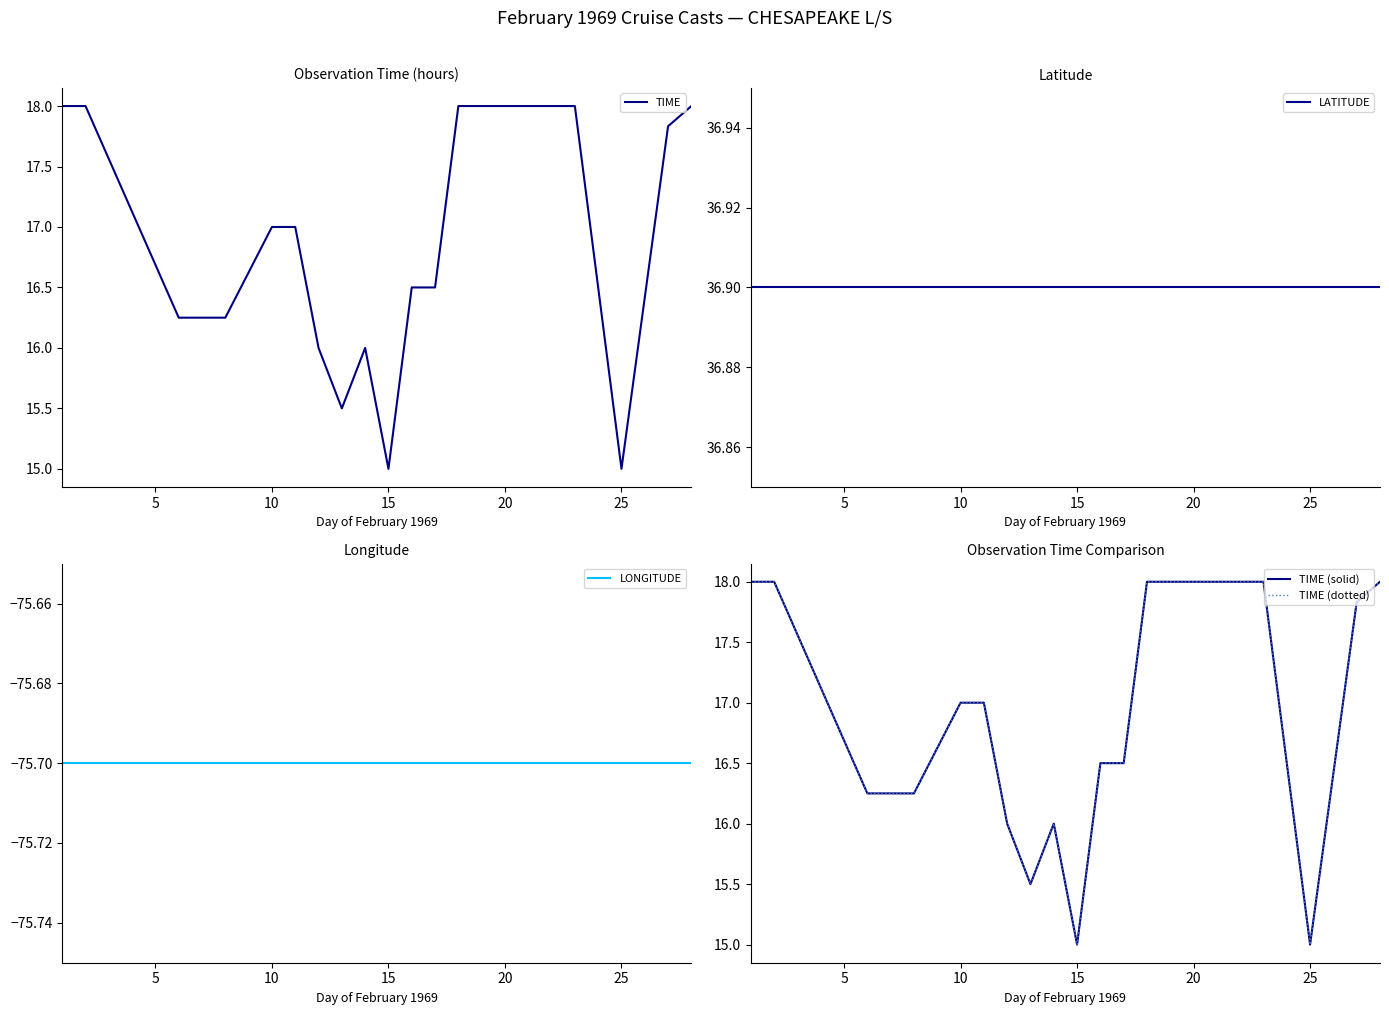

True or false: LONGITUDE and TIME intersect in this chart.

False